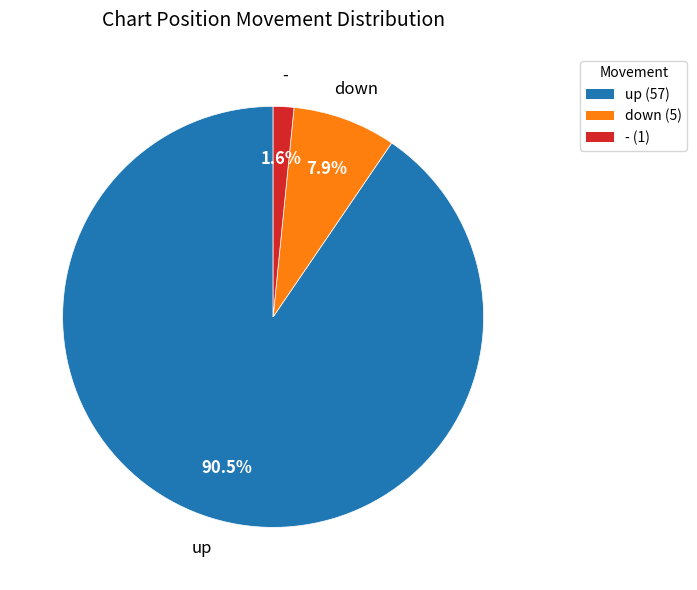

Is - the majority of the pie?

No